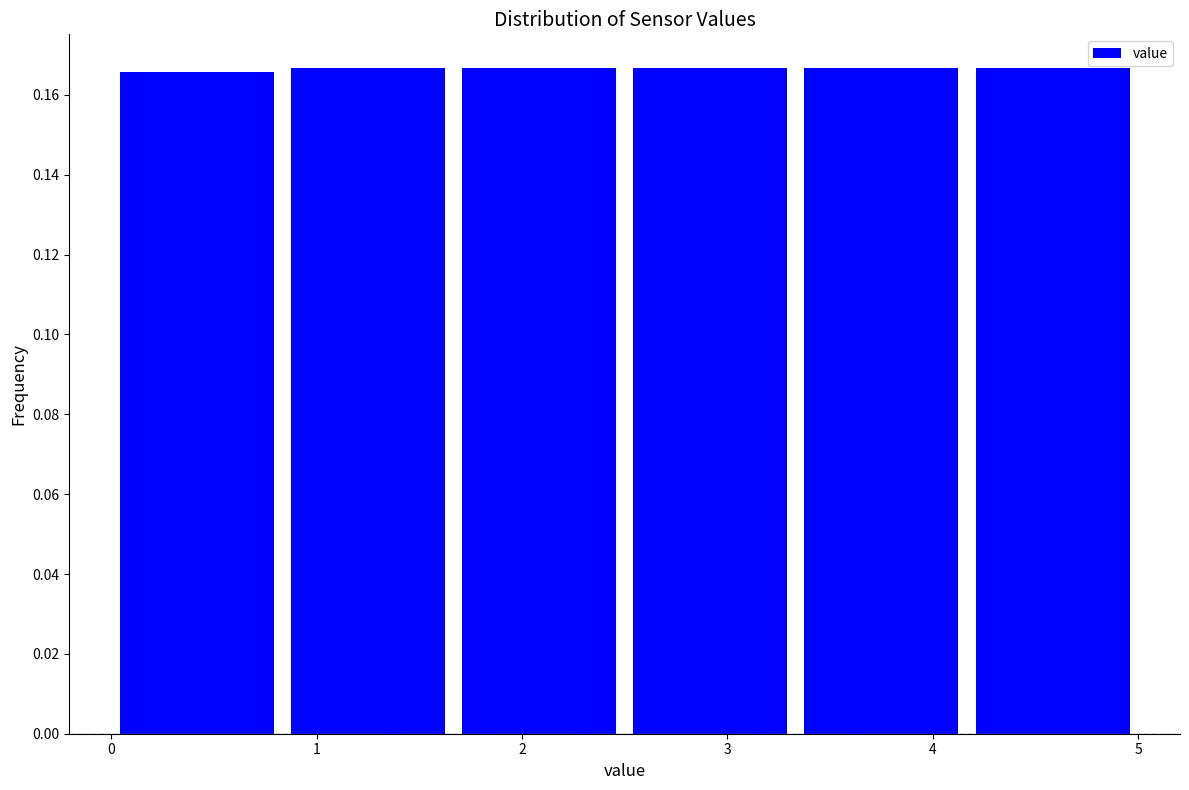

Reading left to right, transcribe this chart: for each bar, give the range it covers on the x-axis and its height. Neither the bar edges nor the heights are printed on the chart, so give them approximately, as read against the axes.

0.0 to 0.8: 0.166
0.8 to 1.7: 0.166
1.7 to 2.5: 0.166
2.5 to 3.3: 0.166
3.3 to 4.2: 0.166
4.2 to 5.0: 0.166